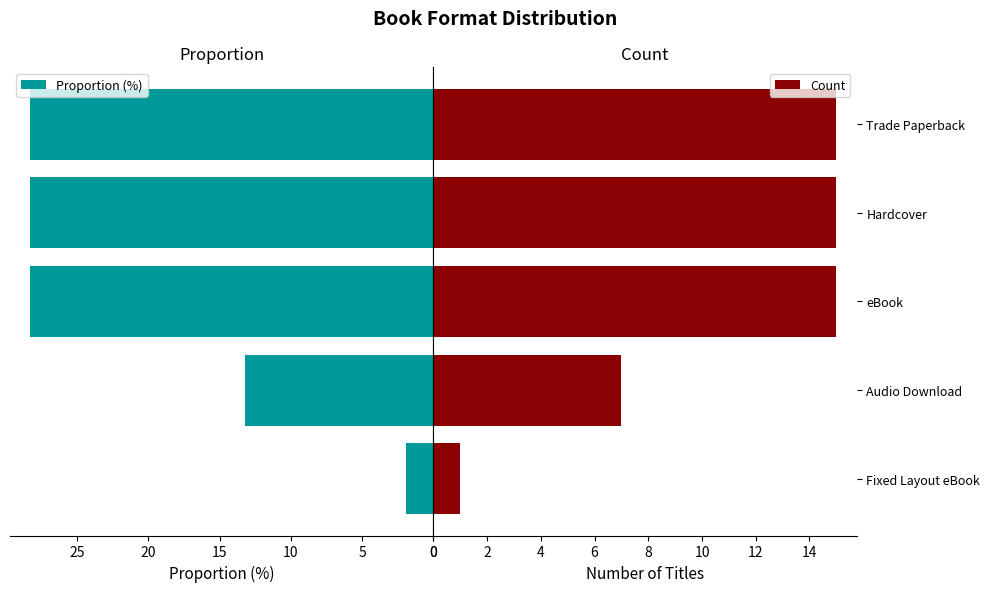

At which label is Count closest to 8?

Audio Download